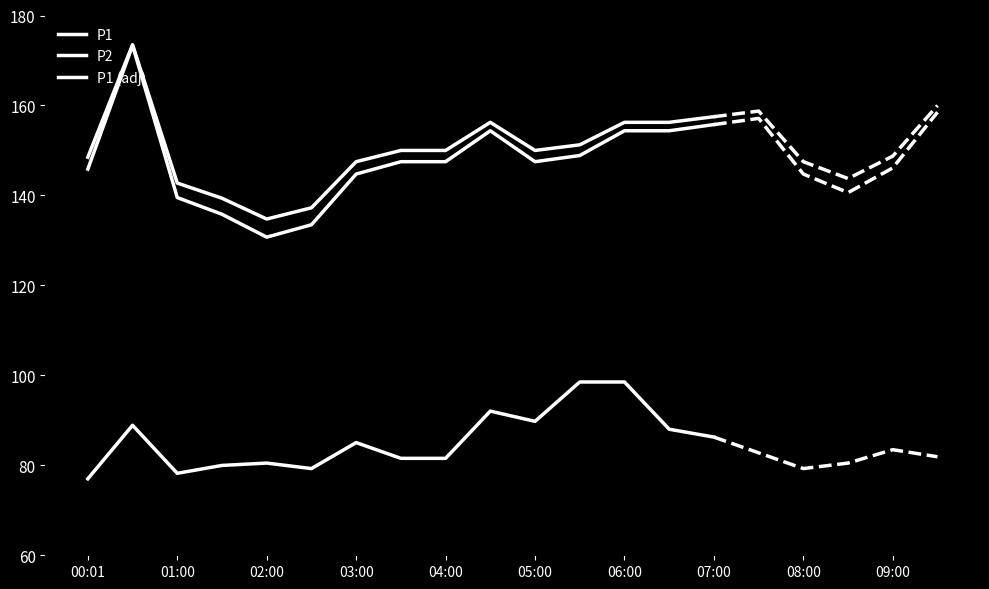

Which has a higher value, 01:00 or 02:00?

01:00